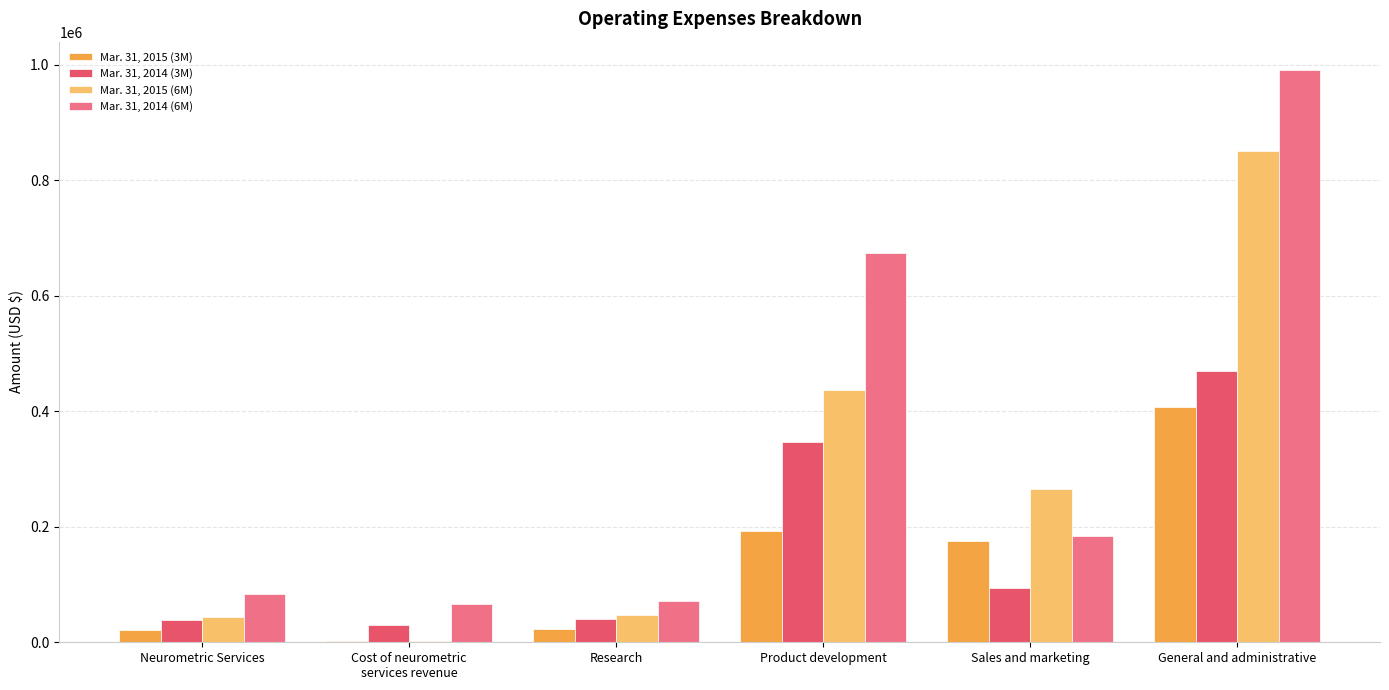

How many data points does each series have?

6